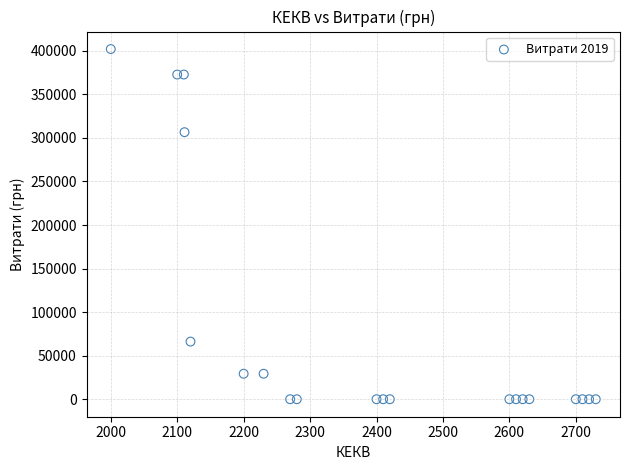

What Y value in the scatter plot is closest to 201029?

306621.2